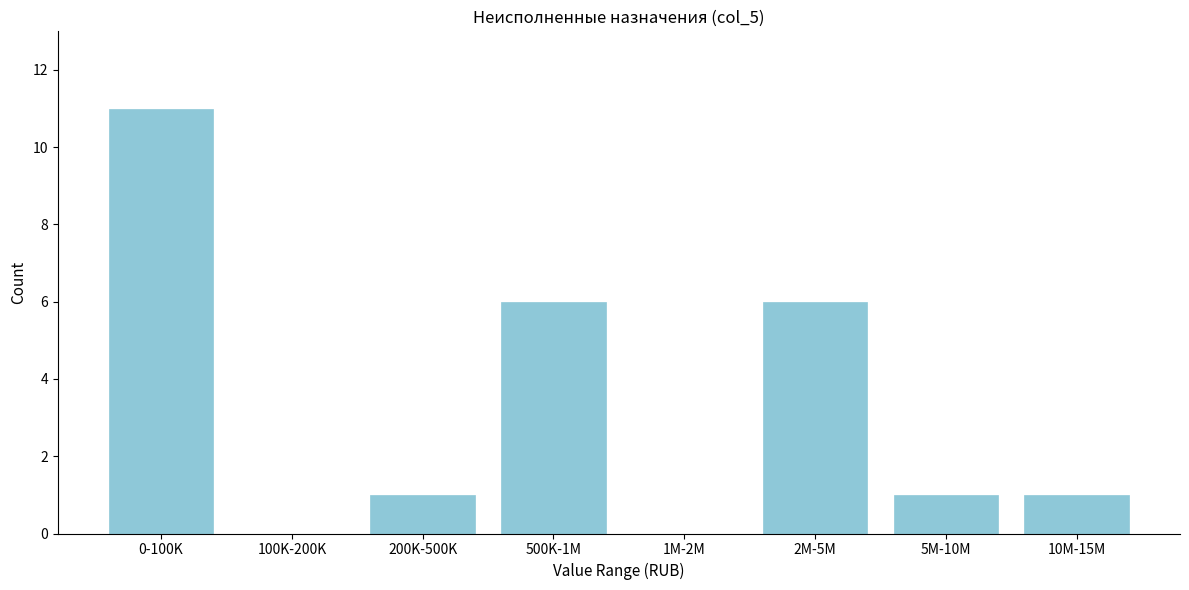

Reading left to right, list all the values displayed in this chart.

0-100K=11	100K-200K=0	200K-500K=1	500K-1M=6	1M-2M=0	2M-5M=6	5M-10M=1	10M-15M=1